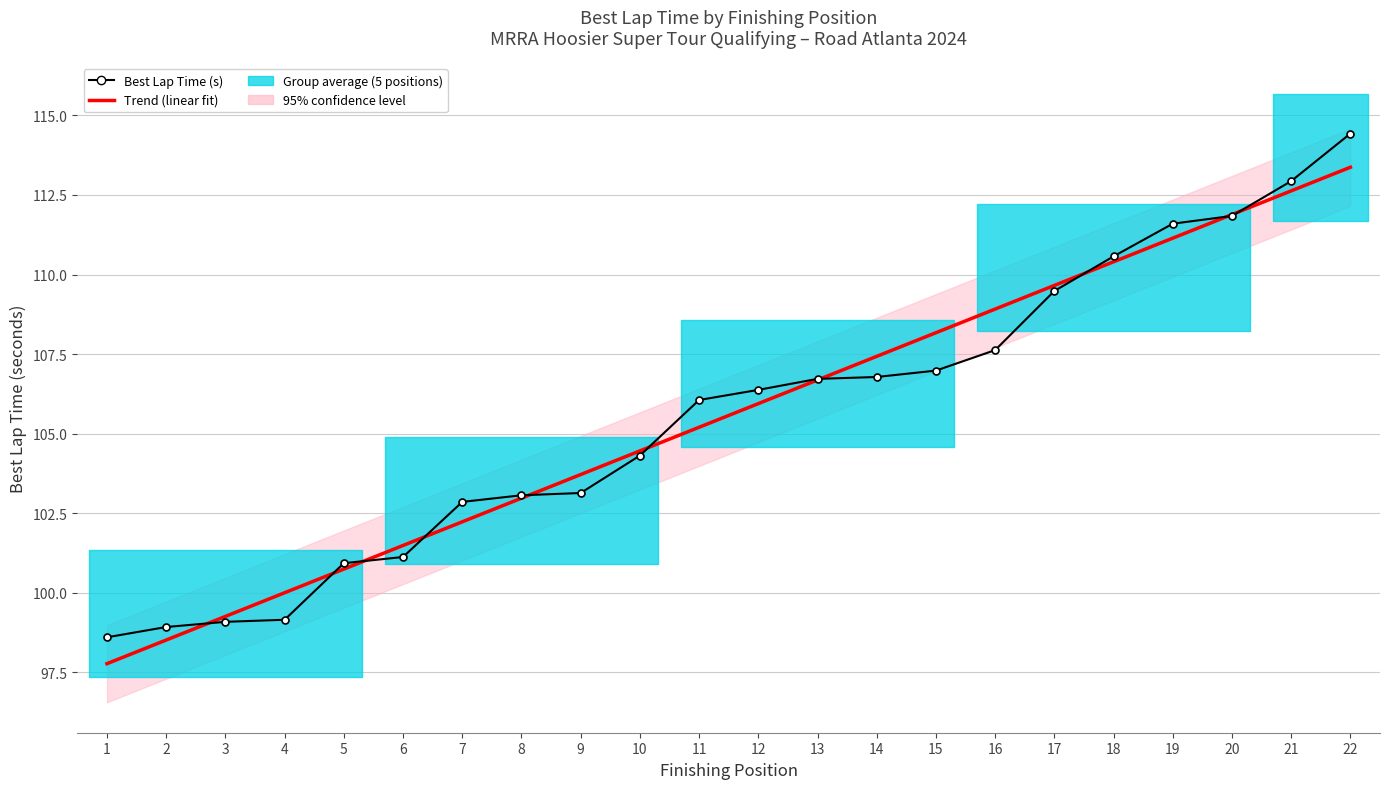

After their last crossing, which series has the higher values: Best Lap Time (s) or Trend (linear fit)?

Best Lap Time (s)